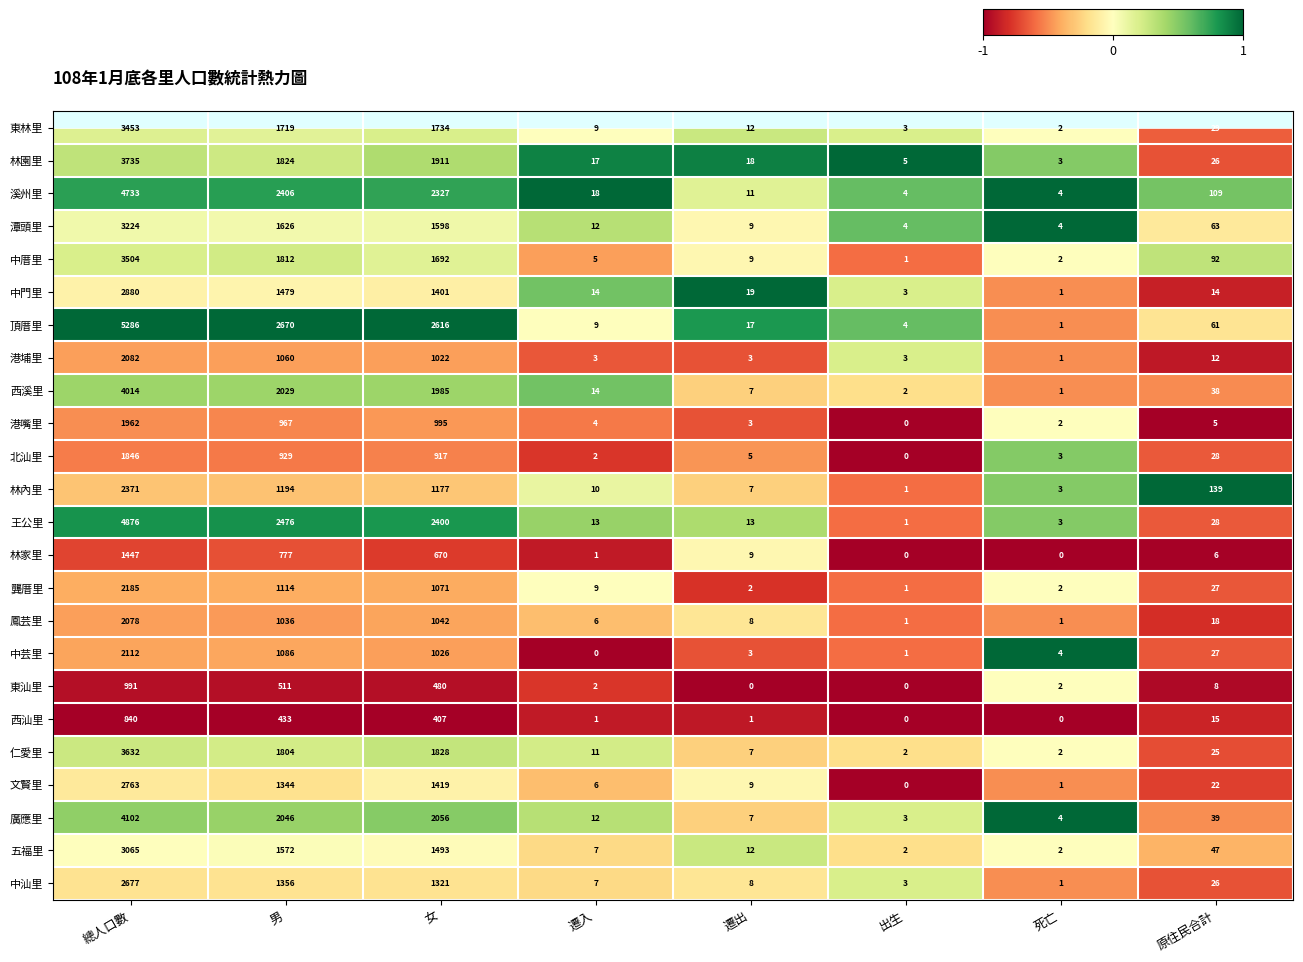

Which series has the widest spread of values?

頂厝里